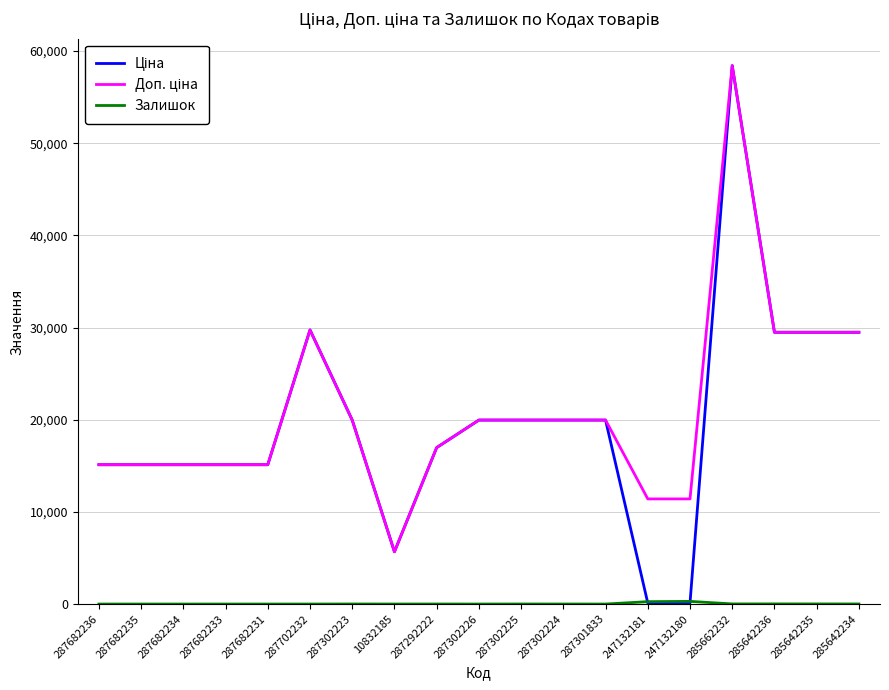

What is the difference between the highest and lowest values at 287301833?

19964.2